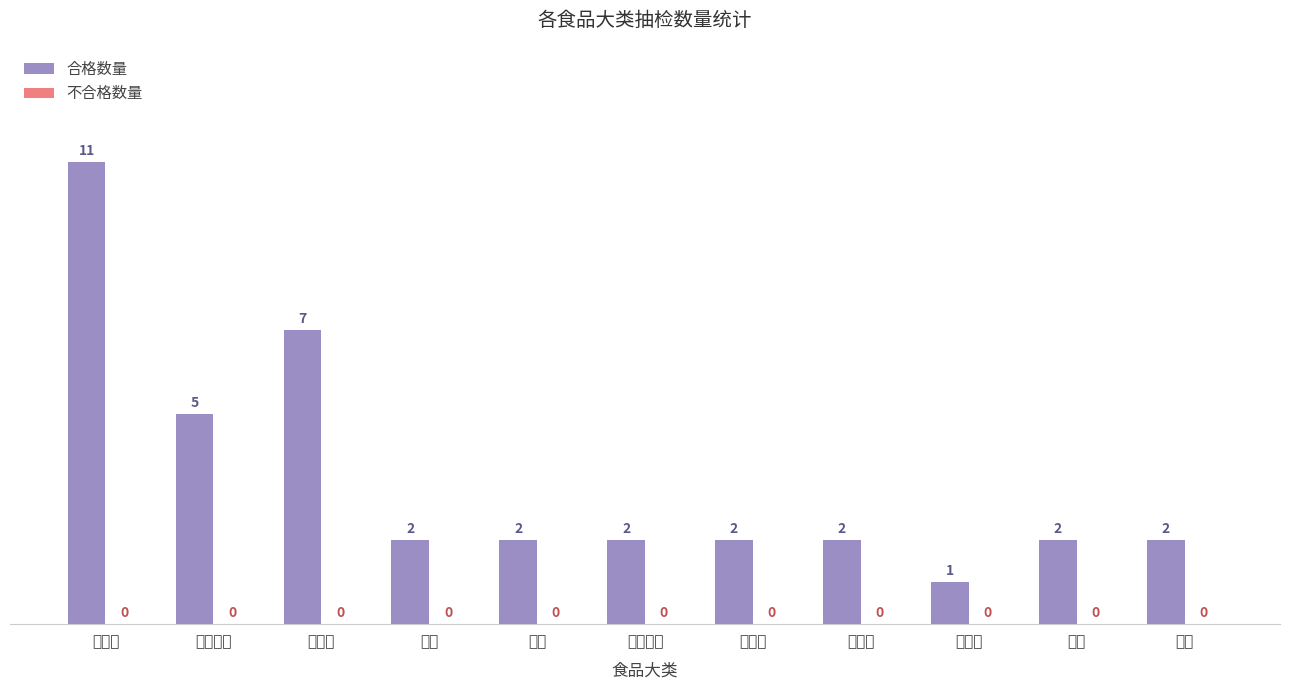

What is the maximum value shown in the chart?

11